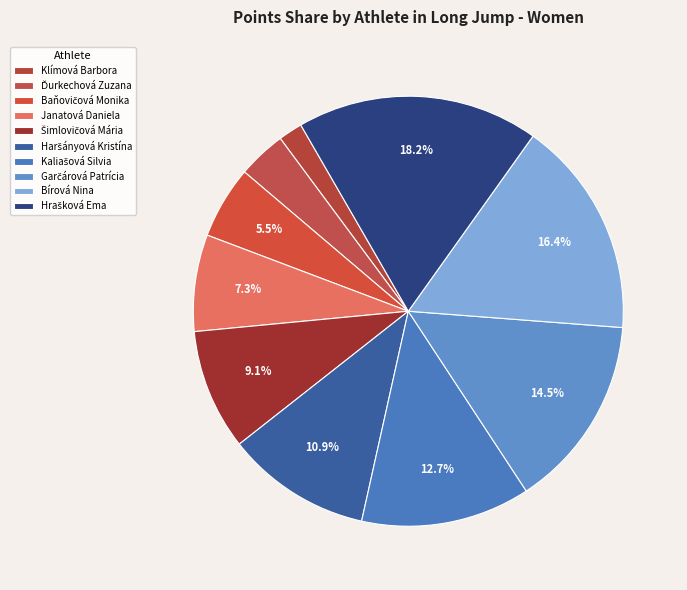

To the nearest percent, what is the difference between the largest and smallest slice percentages?

16%